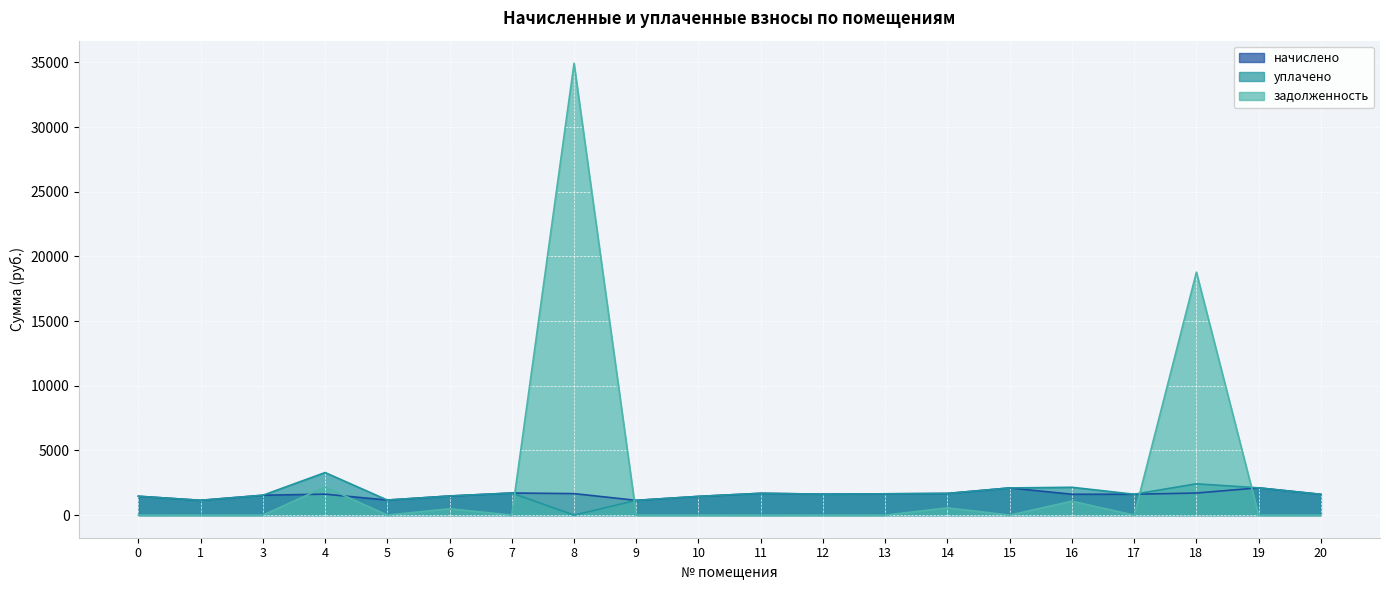

At which category does задолженность reach its first local valley?

5